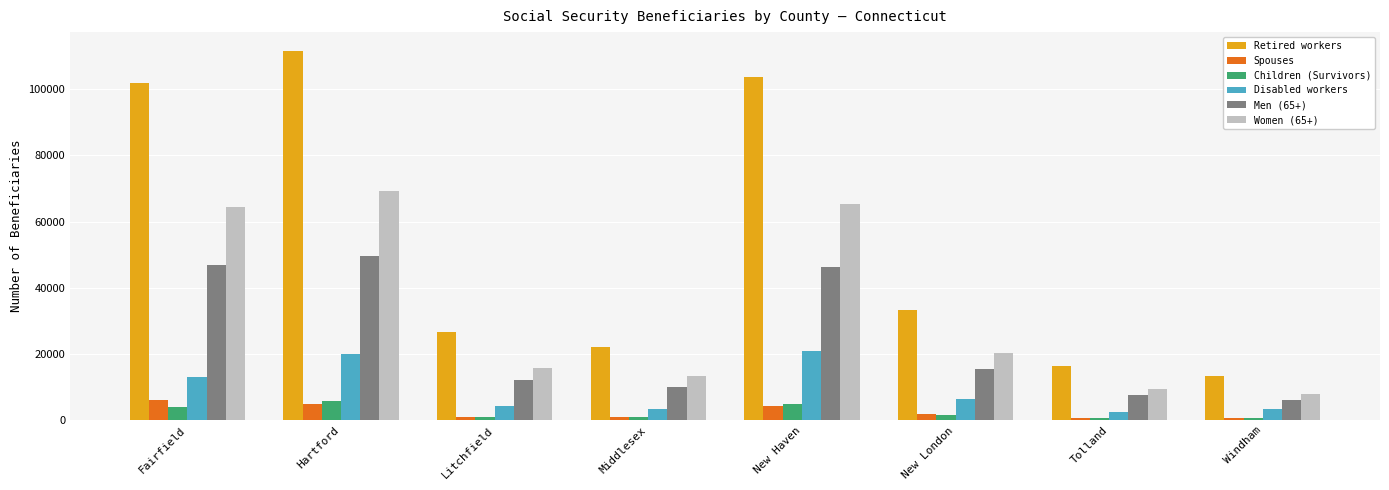

What is the value of the Retired workers bar at the 3rd from the left?

26715